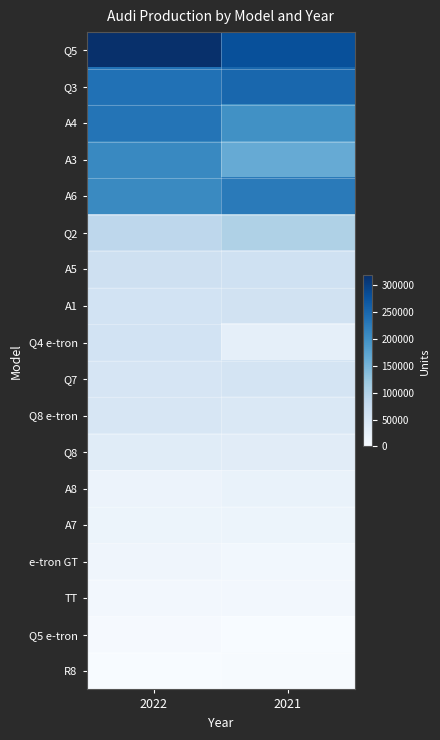

Reading right to left, list all the values displayed in this chart.

Q5: 2021=279613	2022=319162
Q3: 2021=250852	2022=239340
A4: 2021=199628	2022=234395
A3: 2021=164299	2022=210341
A6: 2021=227237	2022=208729
Q2: 2021=103046	2022=88372
A5: 2021=64012	2022=66124
A1: 2021=60158	2022=58777
Q4 e-tron: 2021=27519	2022=58764
Q7: 2021=56600	2022=52514
Q8 e-tron: 2021=44962	2022=51545
Q8: 2021=35406	2022=37330
A8: 2021=22285	2022=18398
A7: 2021=16533	2022=17437
e-tron GT: 2021=9602	2022=12674
TT: 2021=8489	2022=8126
Q5 e-tron: 2021=99	2022=3113
R8: 2021=1679	2022=1097